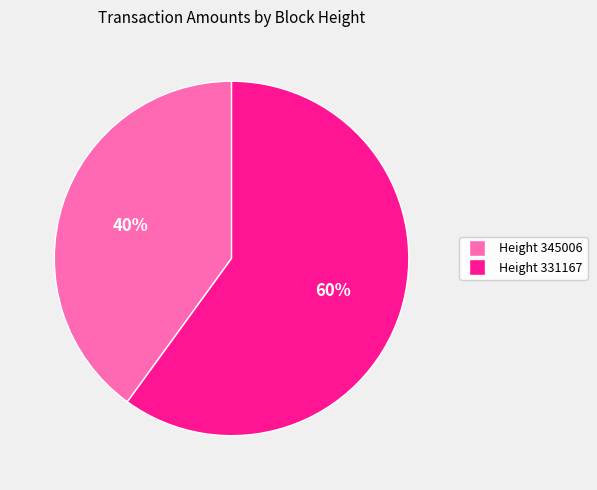

Count the number of slices in the pie.

2